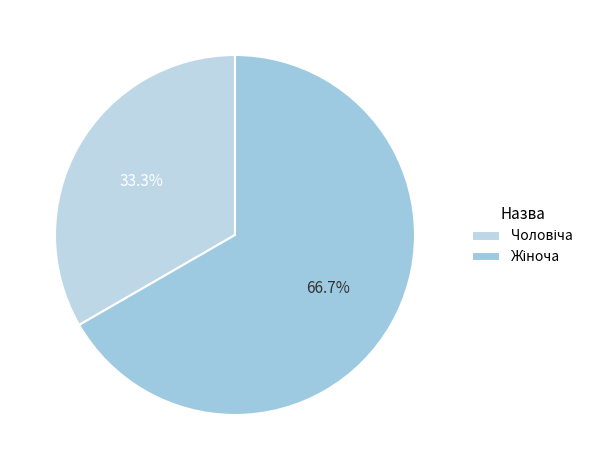

The Жіноча slice represents 67% of the pie. True or false?

True